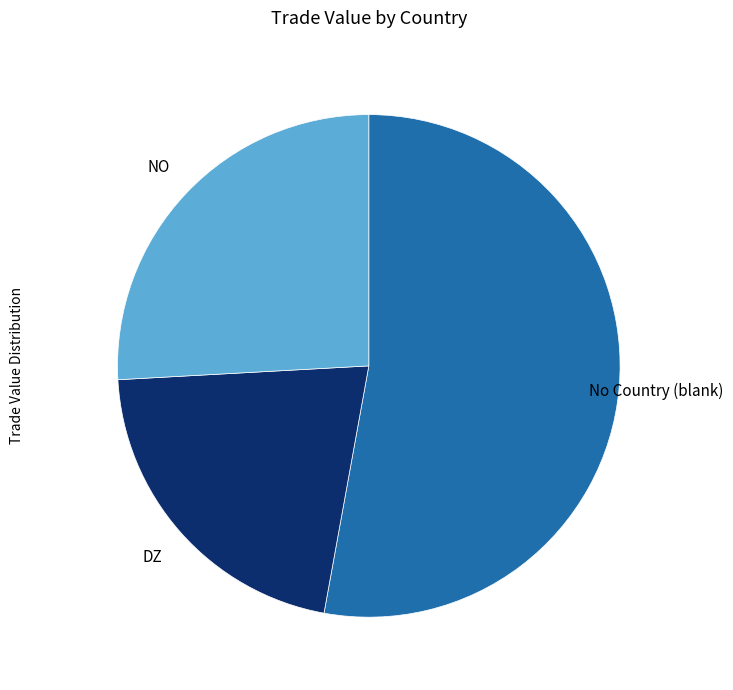

Rank the categories by value from lowest to highest.

DZ, NO, No Country (blank)